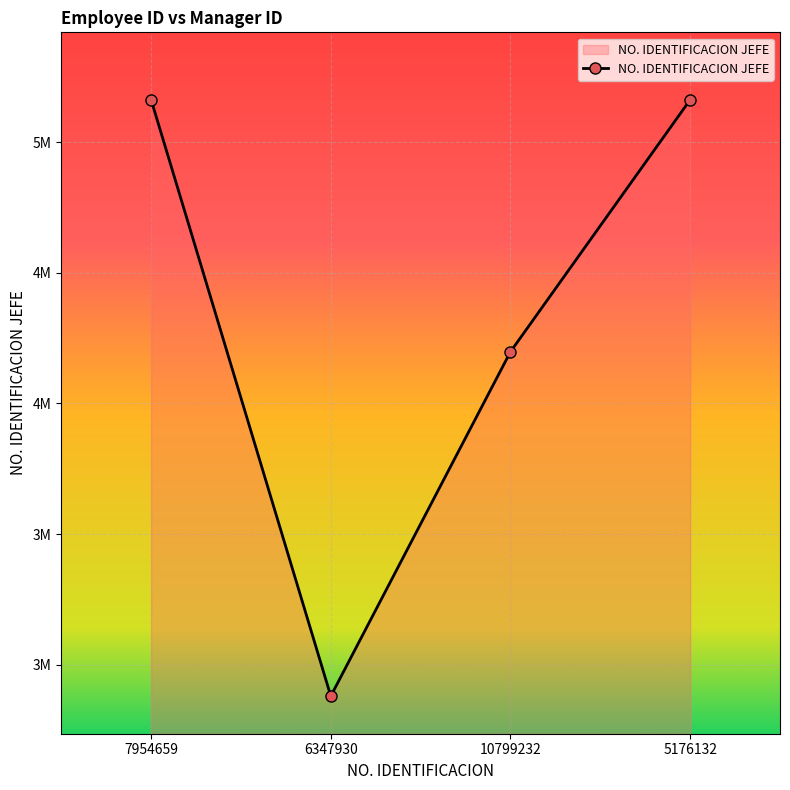

Does the chart have visible grid lines?

Yes